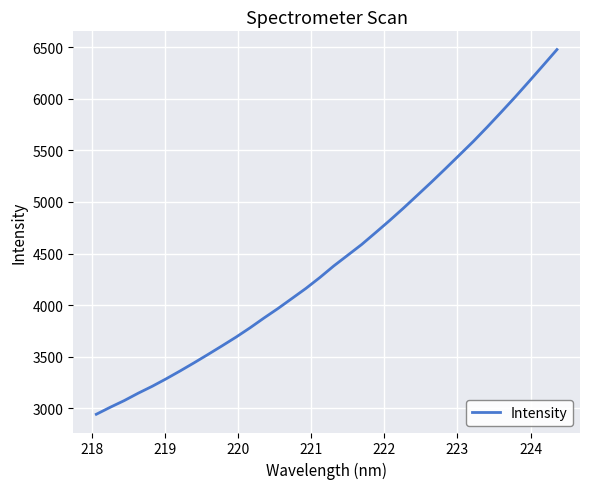

How many values are below 4380?

17